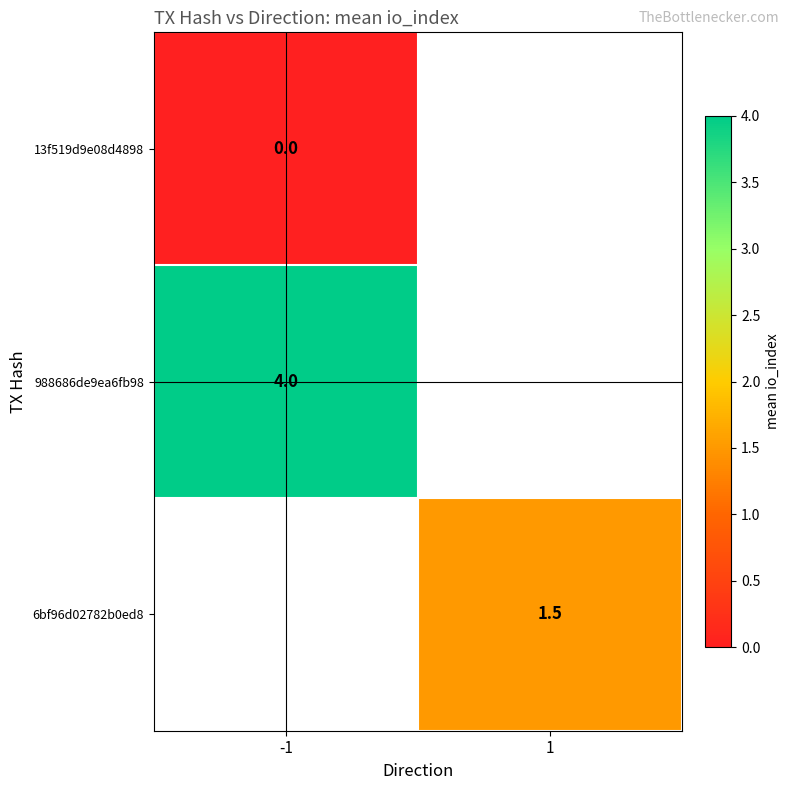

The value of 988686de9ea6fb98 at -1 is 6.9. True or false?

False